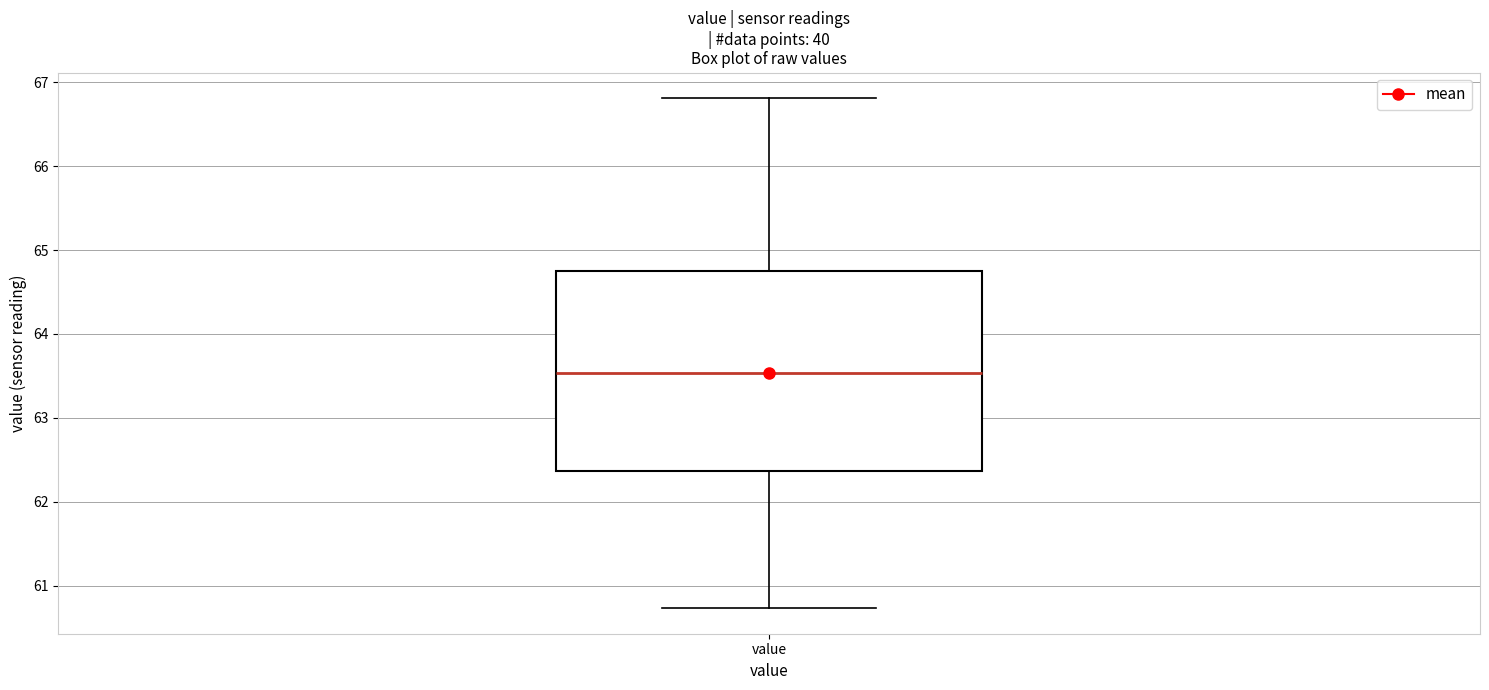

Transcribe this box plot: give where the median line is, the range the box spans, and where the two whiskers end, as read against the y-axis. The values are not printed on the chart, so give them approximately, as read against the axis.

median 63.5, box 62.4 to 64.8, whiskers 60.7 to 66.8